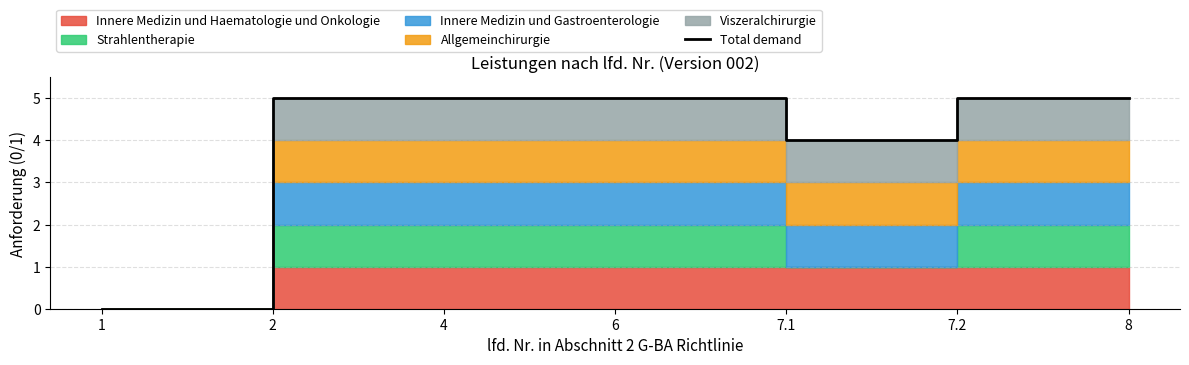

What is the maximum value shown in the chart?

5